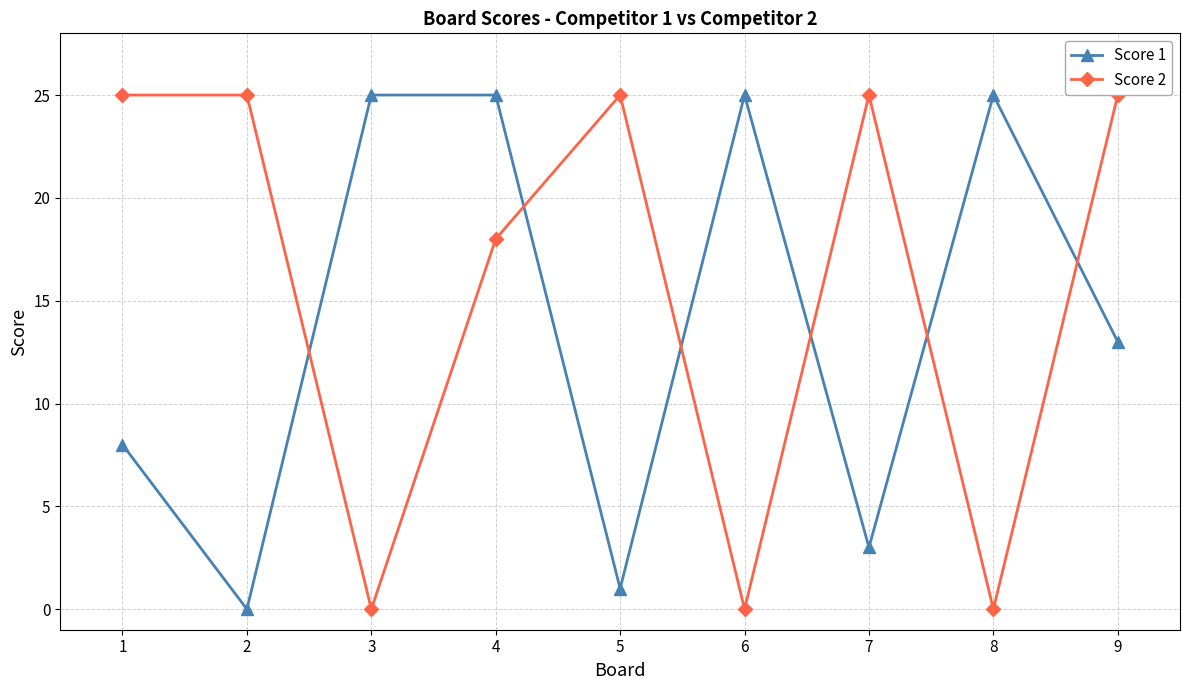

Which series has the largest total across all categories?

Score 2